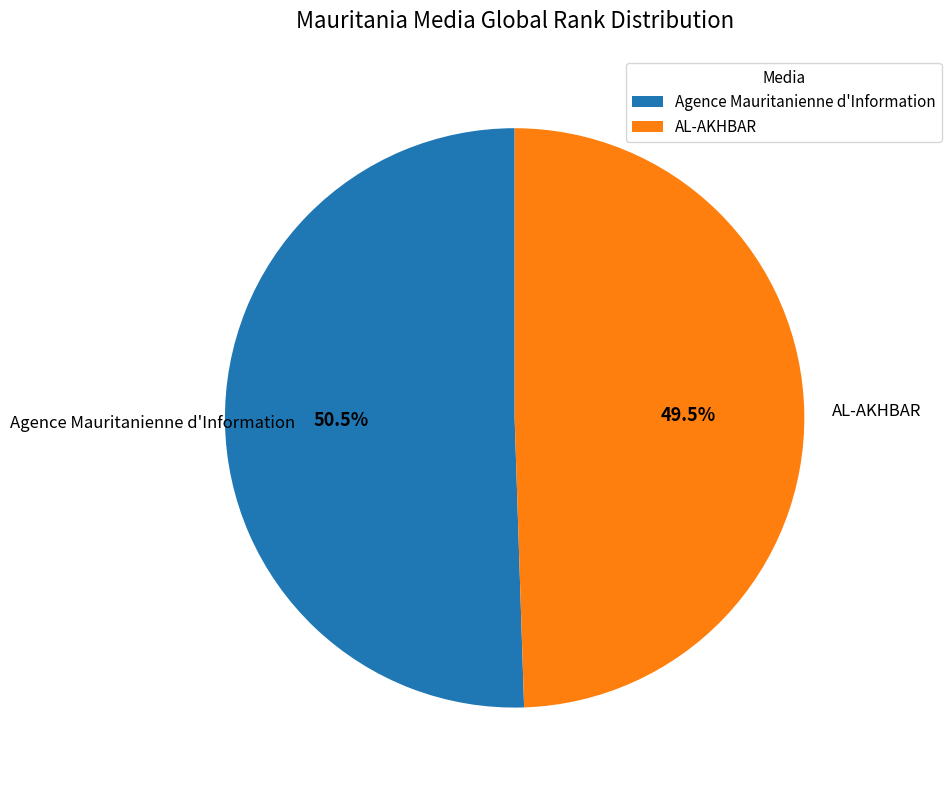

Which category has the biggest portion of the pie?

Agence Mauritanienne d'Information